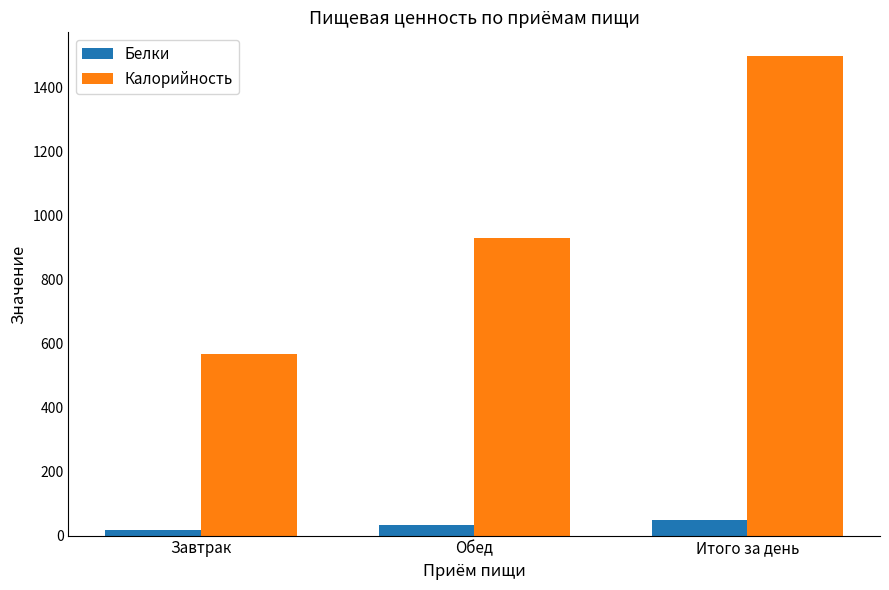

What is the difference between the Белки values at Завтрак and Обед?

17.6